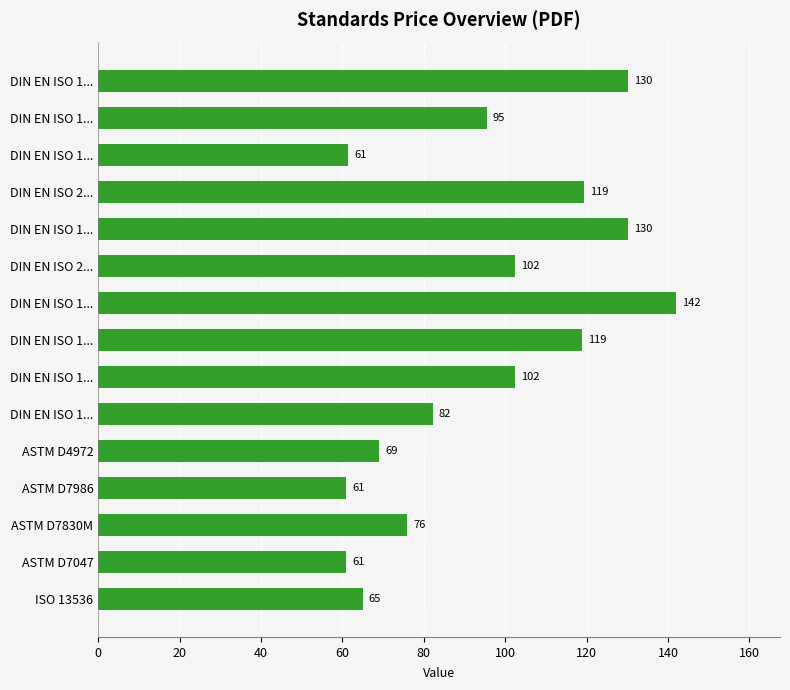

What is the minimum value shown in the chart?

61.0